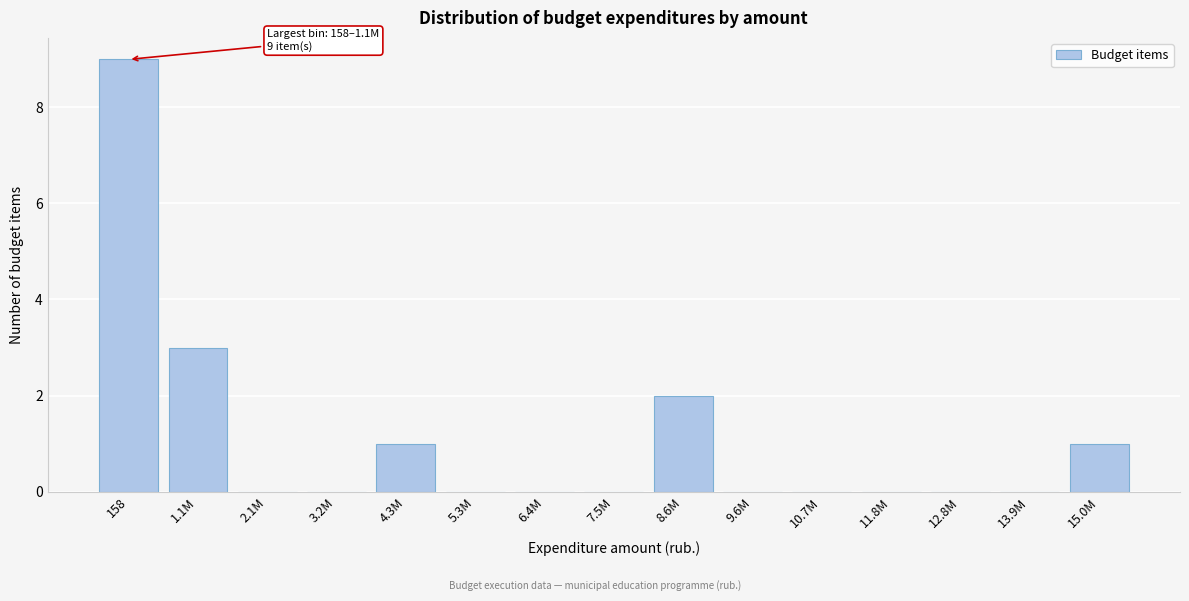

Reading left to right, extract all data points from this chart.

158=9	1.1M=3	2.1M=0	3.2M=0	4.3M=1	5.3M=0	6.4M=0	7.5M=0	8.6M=2	9.6M=0	10.7M=0	11.8M=0	12.8M=0	13.9M=0	15.0M=1